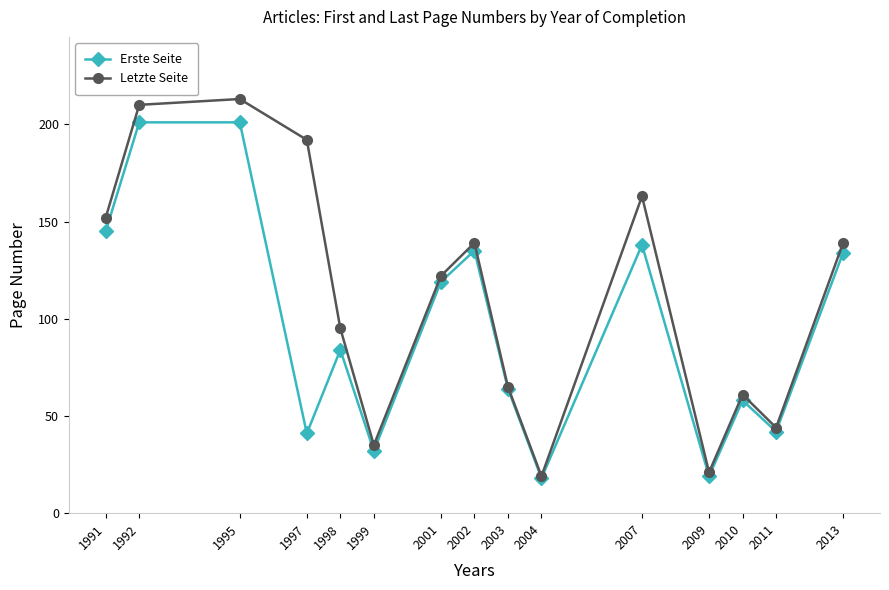

True or false: Erste Seite has more than 0 points higher than both neighbors.

True